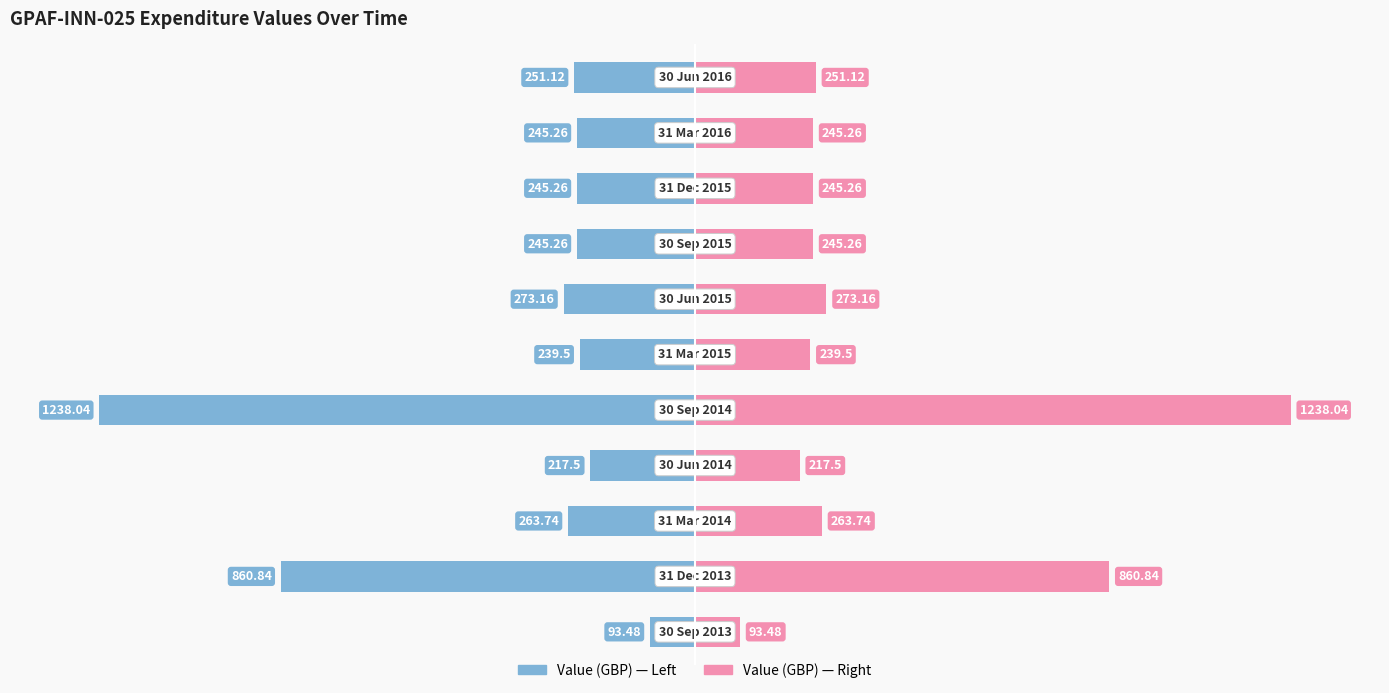

How many data points does each series have?

11